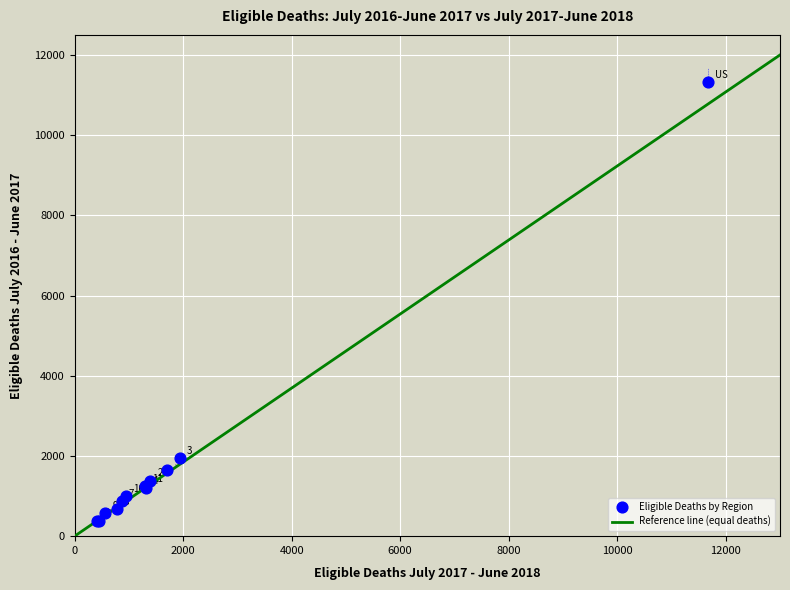

What Y value in the scatter plot is closest to 5850?

1944